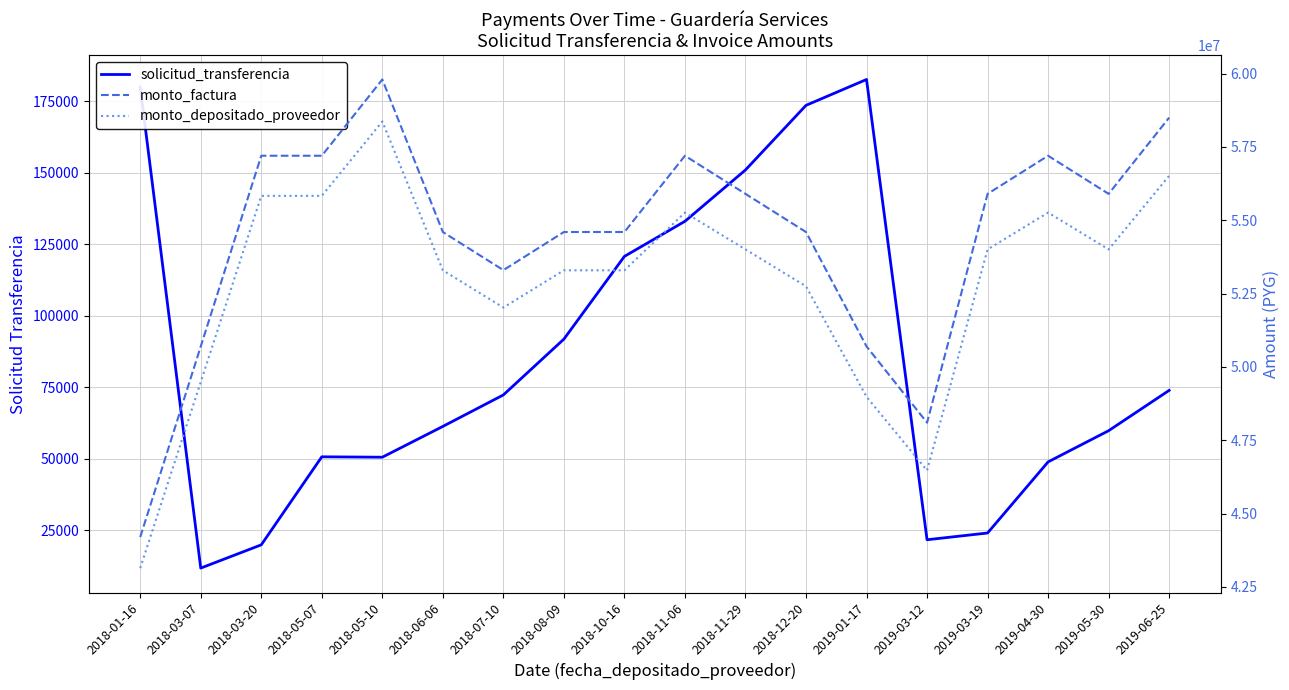

True or false: monto_factura and solicitud_transferencia intersect in this chart.

False